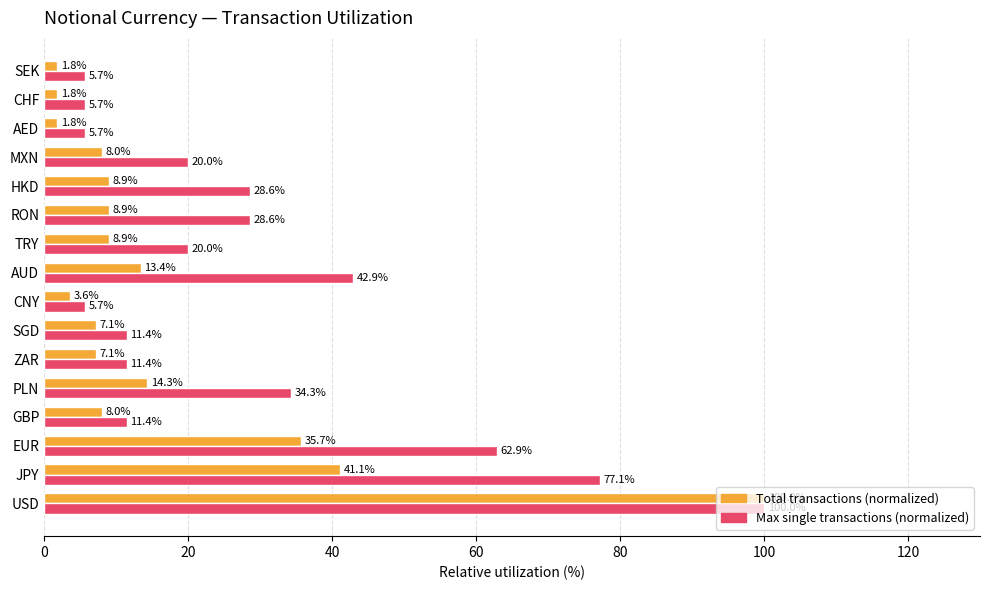

What value does the Max single transactions (normalized) series have at MXN?

20.0